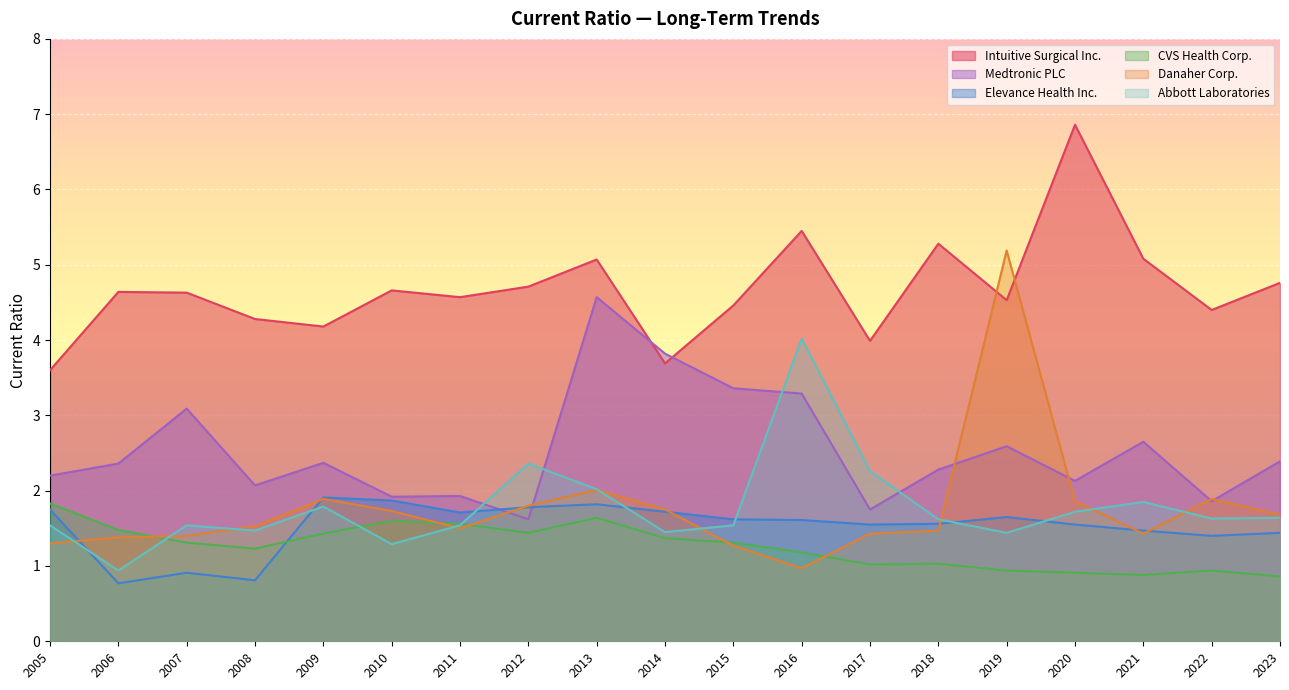

What is the difference between the highest and lowest values at 2017?

3.0